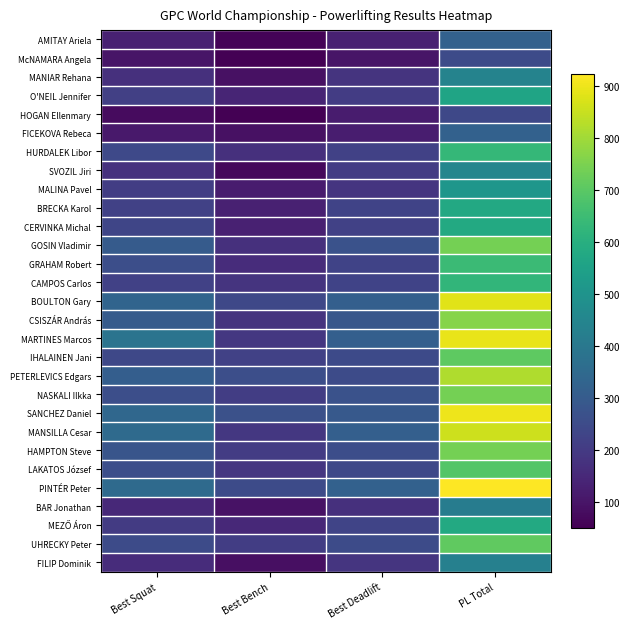

List the series in order of their peak value, highest first.

PINTÉR Peter, SANCHEZ Daniel, MARTINES Marcos, BOULTON Gary, MANSILLA Cesar, PETERLEVICS Edgars, CSISZÁR András, GOSIN Vladimir, NASKALI Ilkka, HAMPTON Steve, UHRECKY Peter, IHALAINEN Jani, LAKATOS József, GRAHAM Robert, HURDALEK Libor, CAMPOS Carlos, CERVINKA Michal, MEZŐ Áron, BRECKA Karol, O'NEIL Jennifer, MALINA Pavel, SVOZIL Jiri, MANIAR Rehana, FILIP Dominik, BAR Jonathan, AMITAY Ariela, FICEKOVA Rebeca, McNAMARA Angela, HOGAN Ellenmary